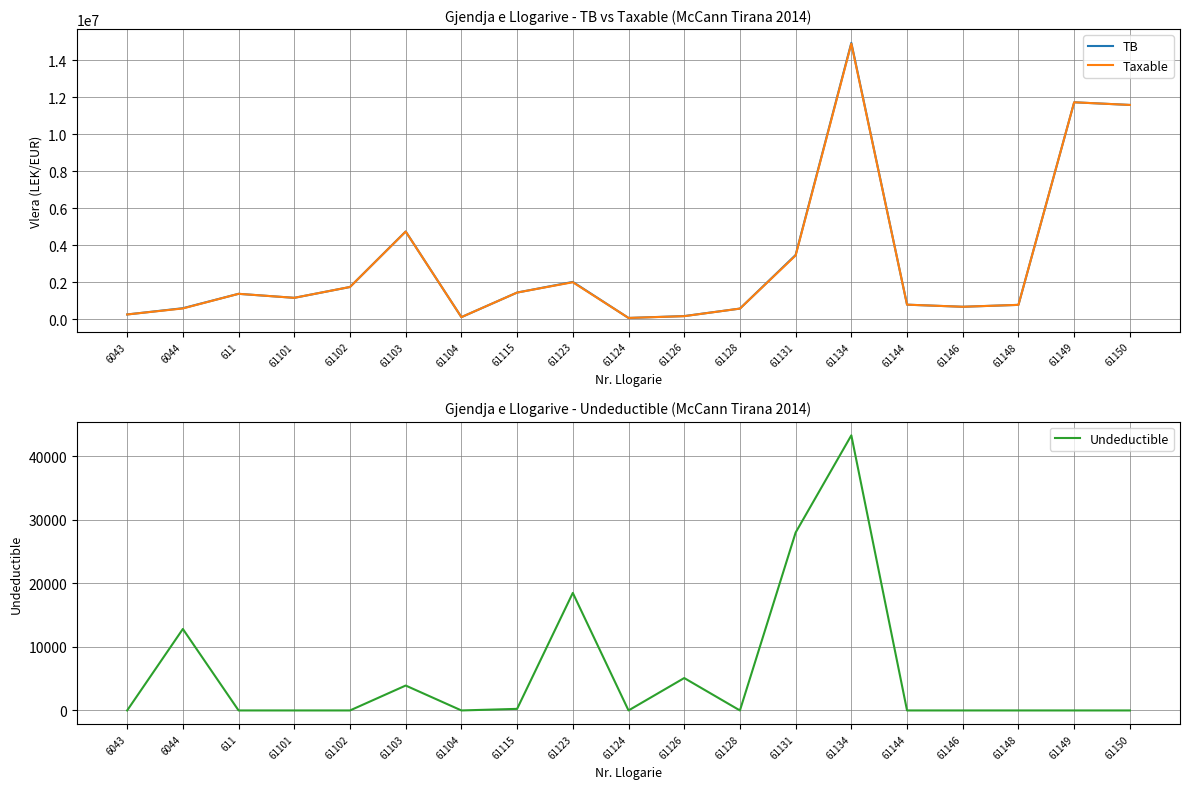

Is it true that TB equals 424245.1 at 61146?

False